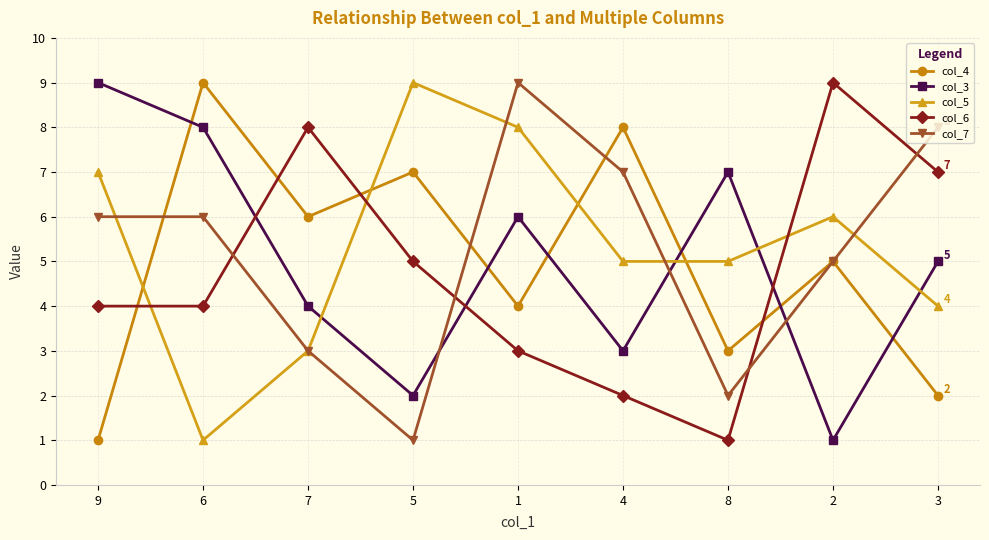

Reading left to right, transcribe all the data shown in this chart.

col_4: 1	9	6	7	4	8	3	5	2
col_3: 9	8	4	2	6	3	7	1	5
col_5: 7	1	3	9	8	5	5	6	4
col_6: 4	4	8	5	3	2	1	9	7
col_7: 6	6	3	1	9	7	2	5	8